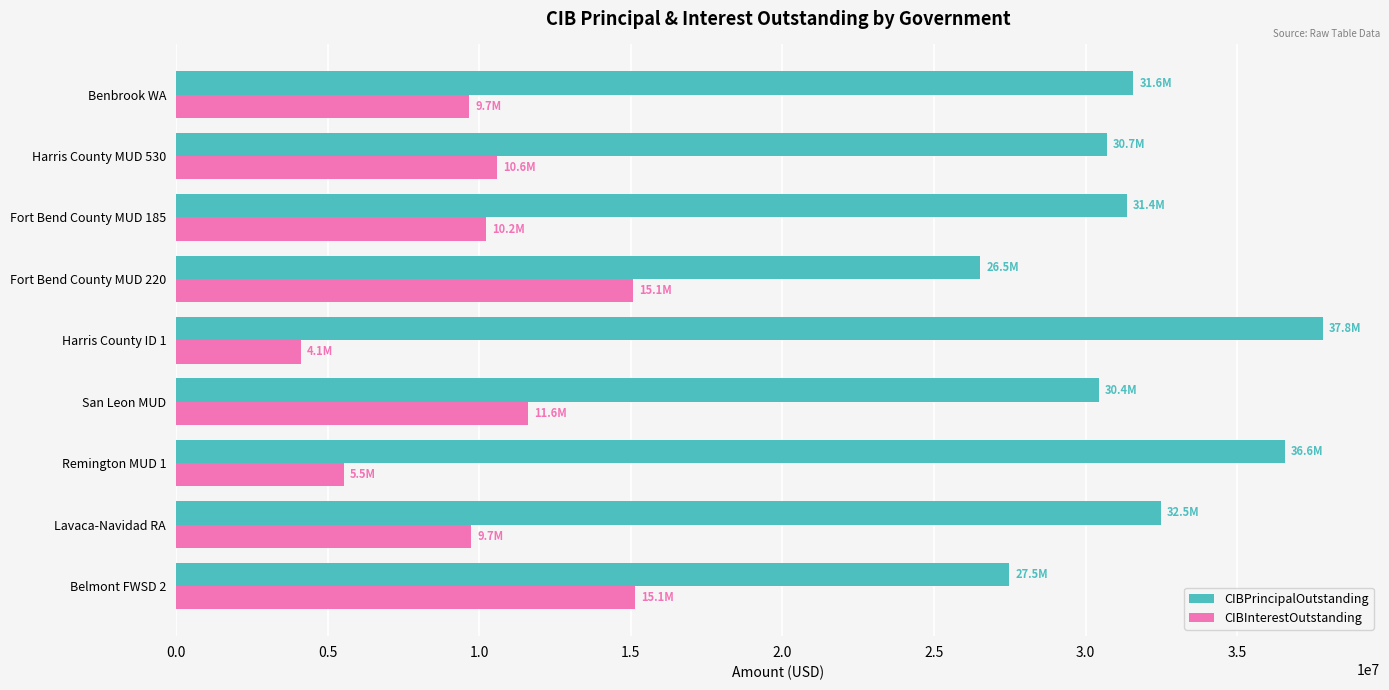

The CIBPrincipalOutstanding series shows 19597307.6 at San Leon MUD. True or false?

False